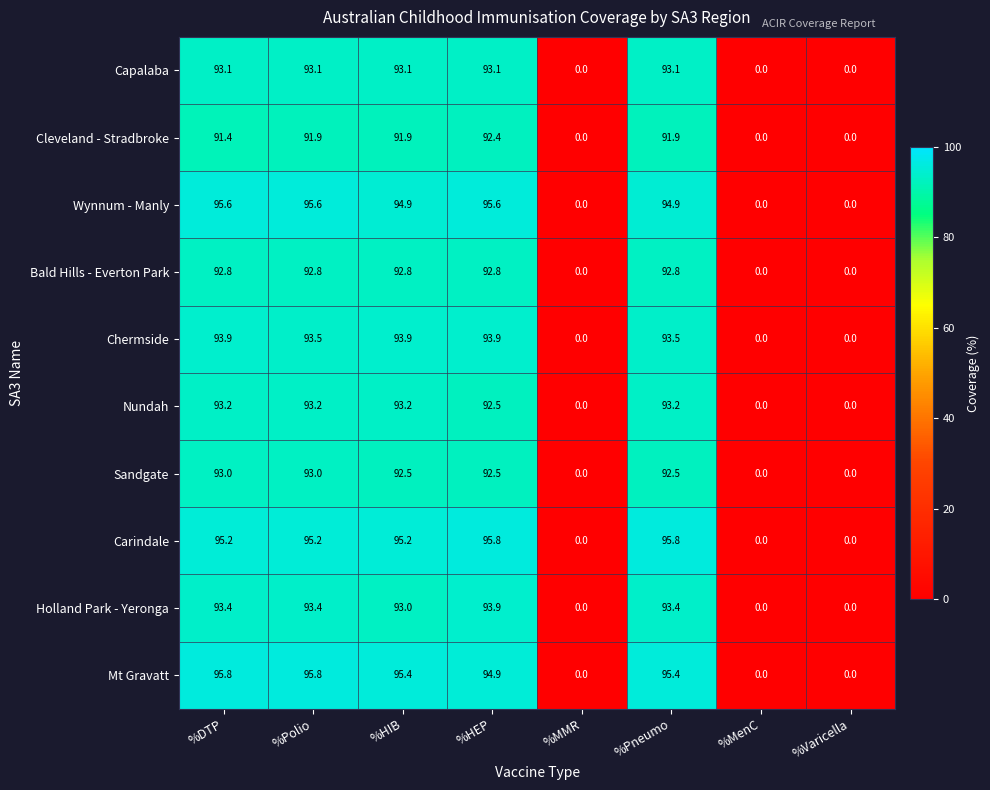

What is the average value of the Bald Hills - Everton Park series?

58.0